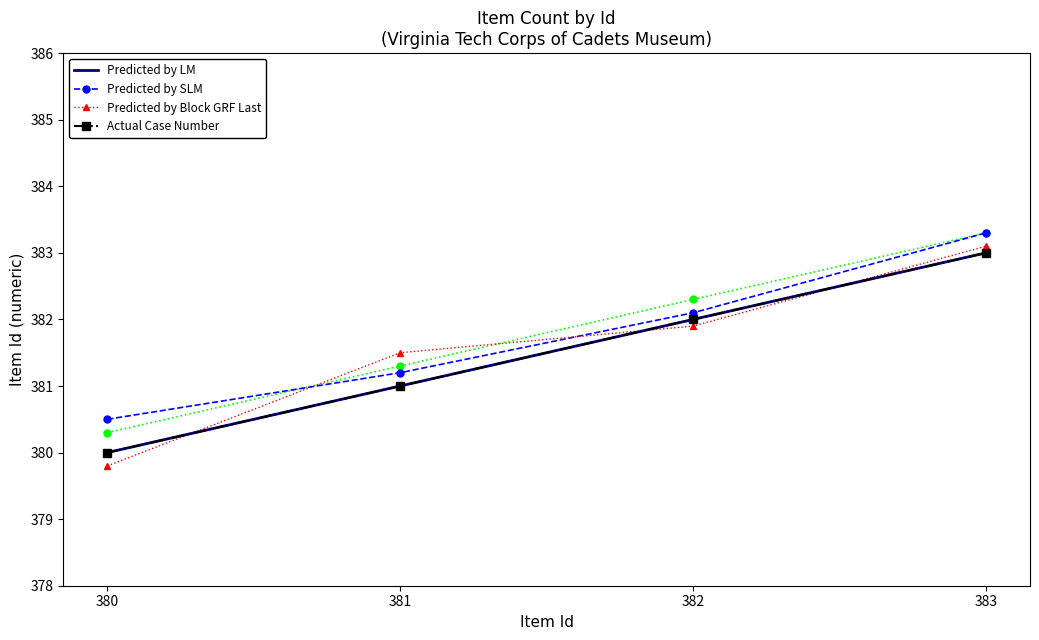

Is this an area chart (filled region under the line)?

No